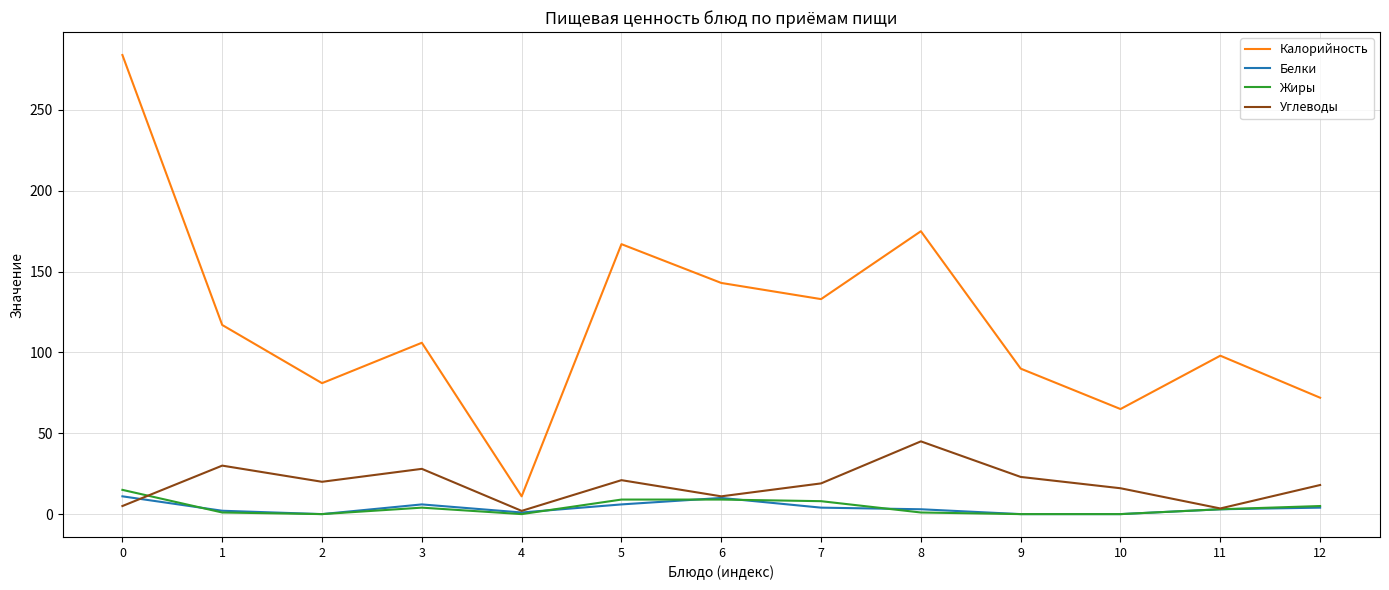

What is the difference between the Углеводы values at 3 and 12?

10.0